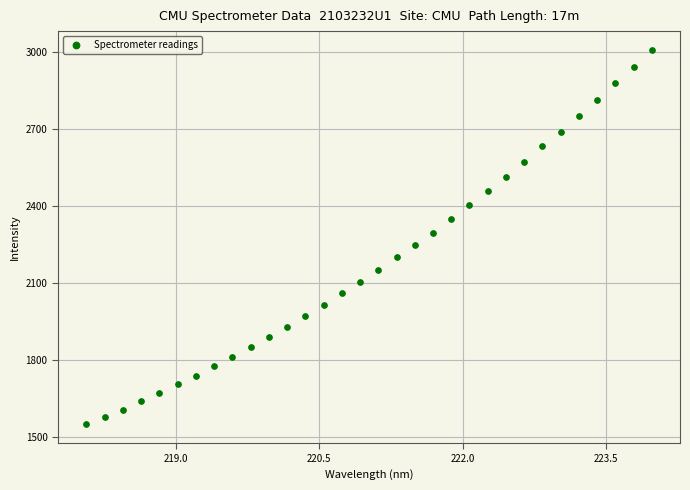

What is the range of X values (max minus min)?

5.9